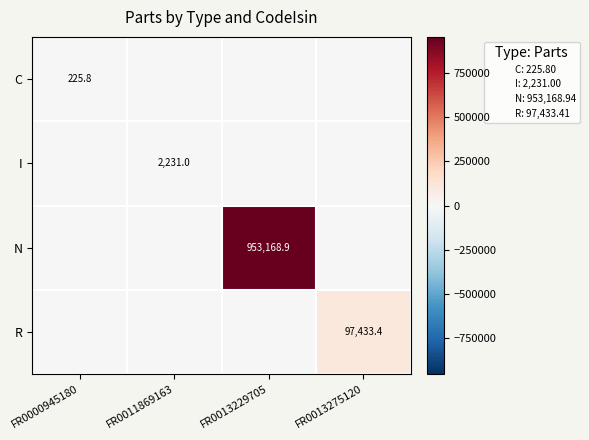

True or false: C has a value of 225.8 at FR0000945180.

True